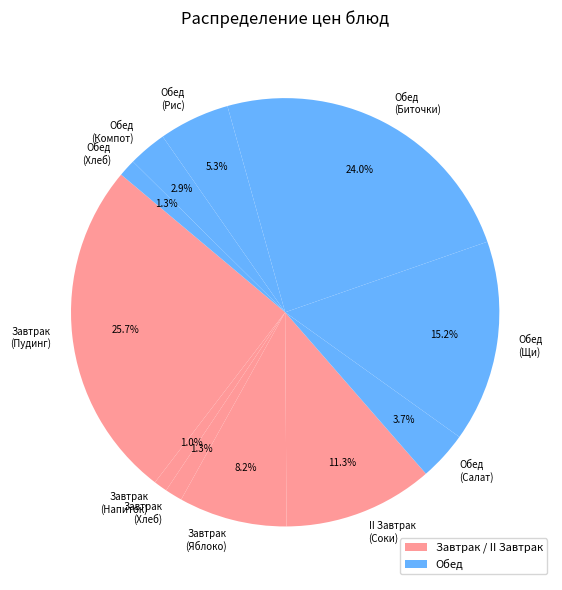

Count the number of slices in the pie.

11